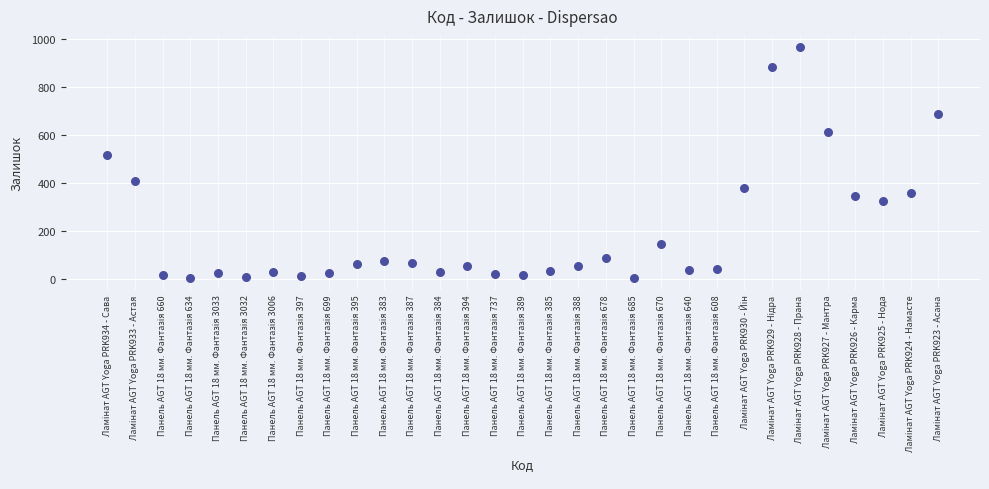

What is the range of Y values (max minus min)?

963